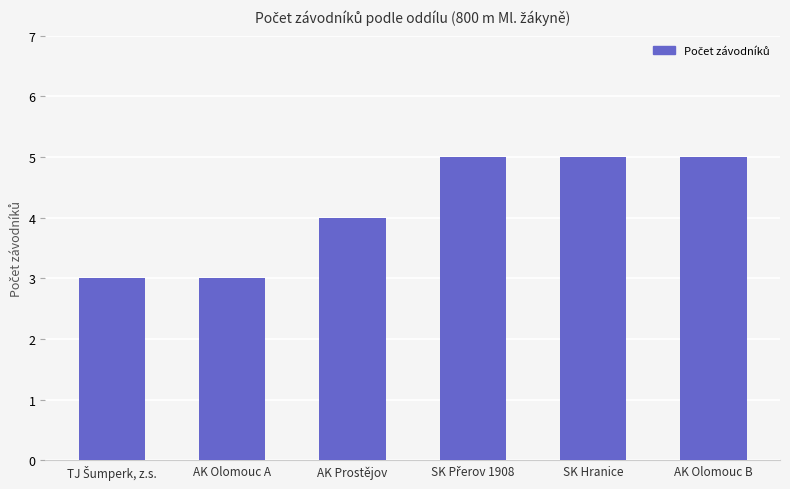

What is the label of the 3rd bar from the left?

AK Prostějov